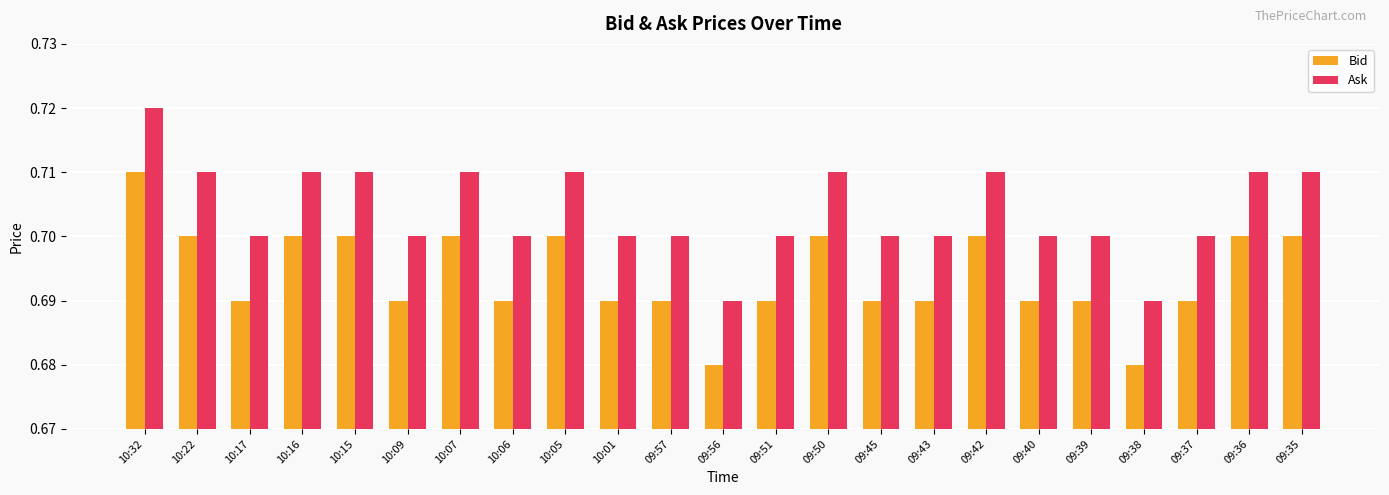

At how many categories does at least one series exceed 0?

23